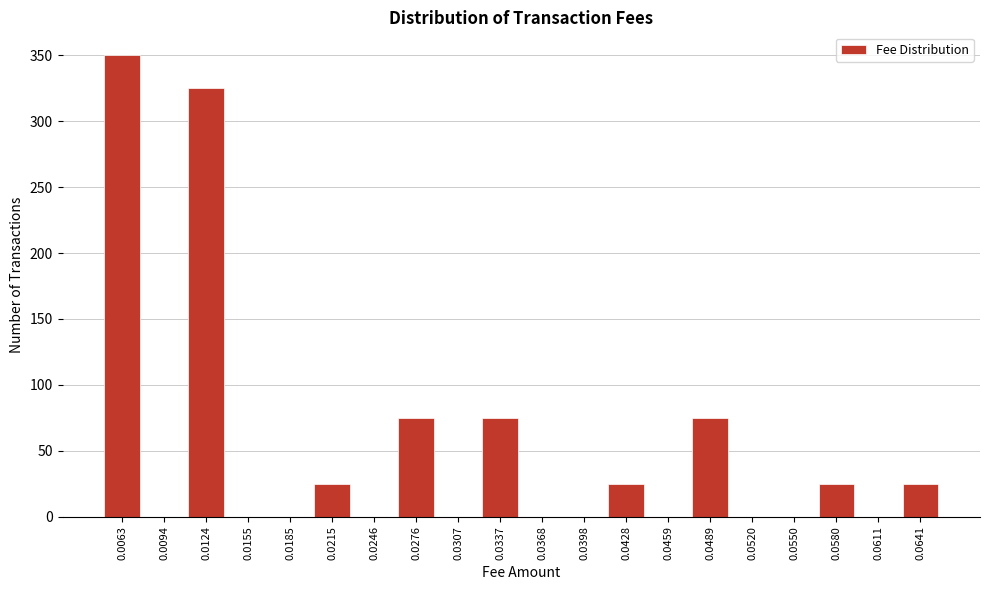

Reading left to right, transcribe all the data shown in this chart.

0.0063=350	0.0094=0	0.0124=325	0.0155=0	0.0185=0	0.0215=25	0.0246=0	0.0276=75	0.0307=0	0.0337=75	0.0368=0	0.0398=0	0.0428=25	0.0459=0	0.0489=75	0.0520=0	0.0550=0	0.0580=25	0.0611=0	0.0641=25